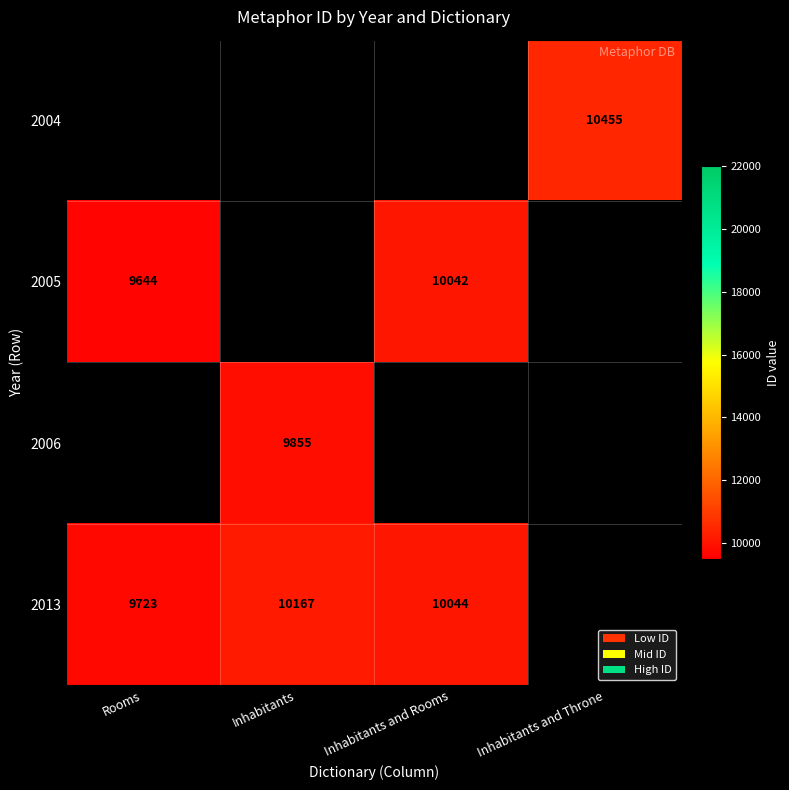

Which category has the highest value across all series?

Inhabitants and Throne